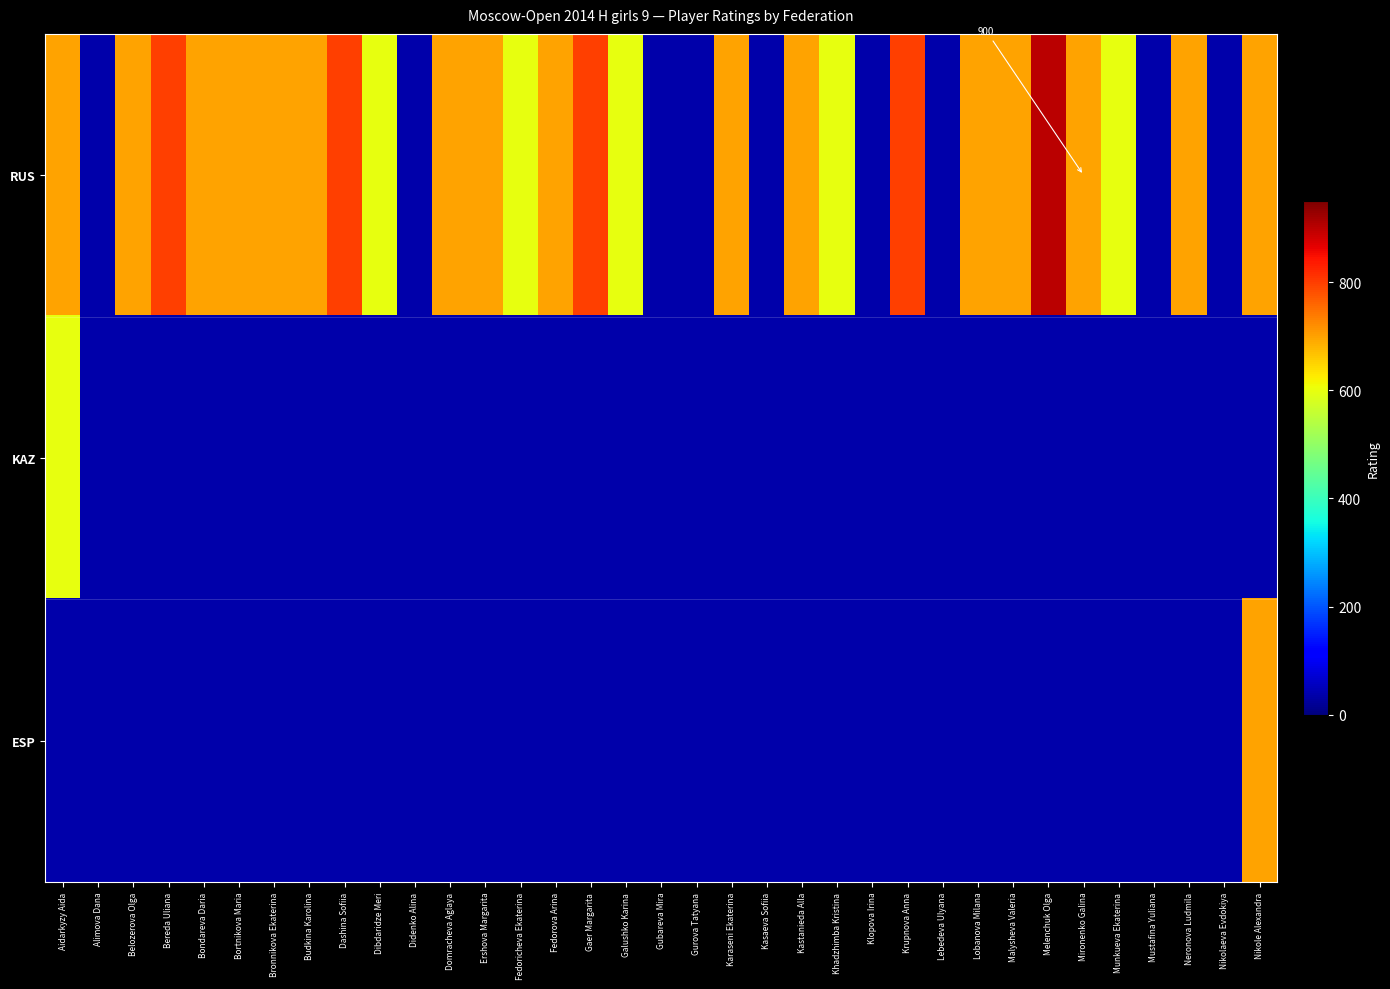

At how many categories does at least one series exceed 619?

21